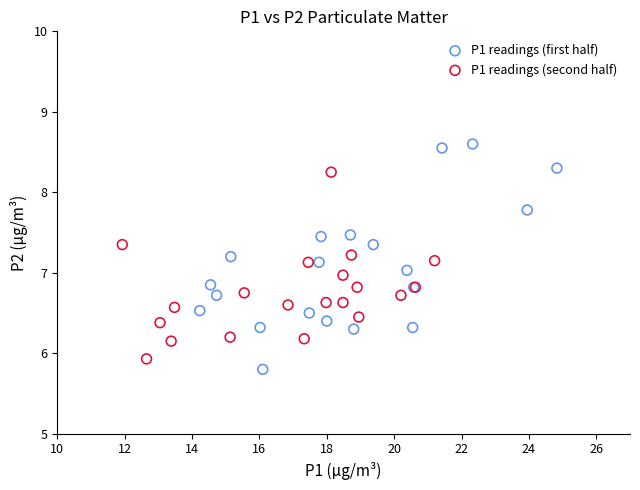

Which series has the widest spread of Y values?

P1 readings (first half)